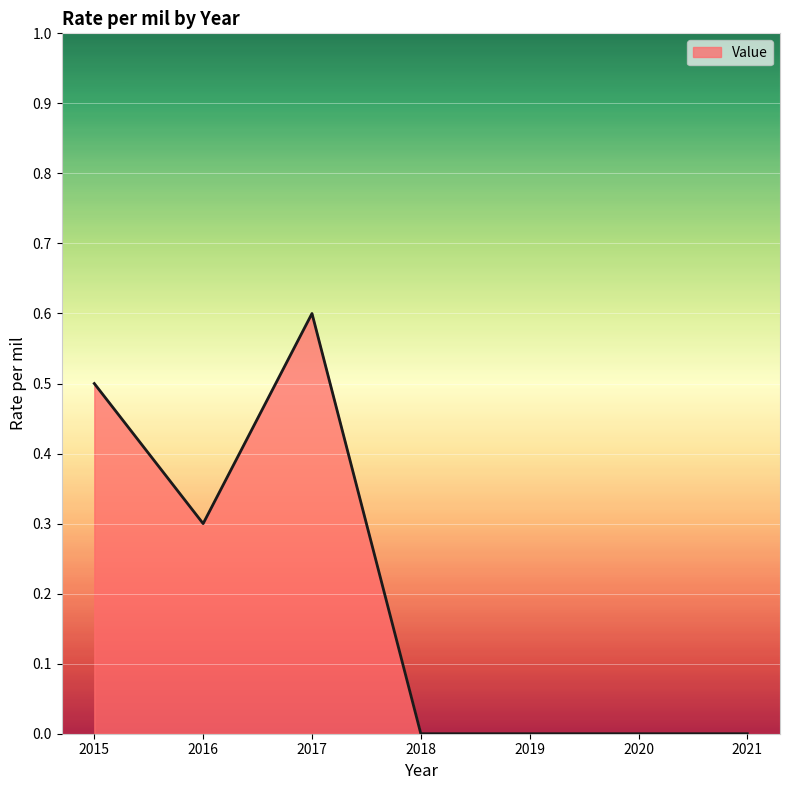

Count the number of categories in the chart.

7